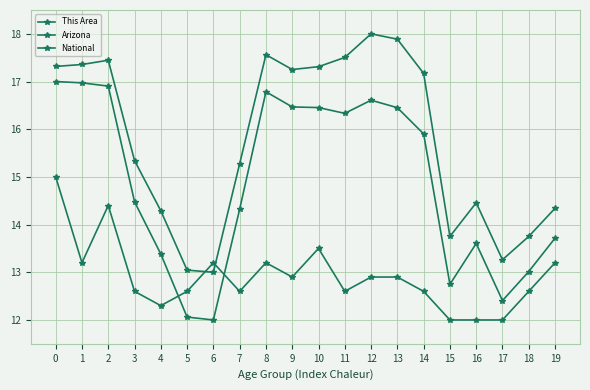

List the series in order of their peak value, highest first.

National, Arizona, This Area